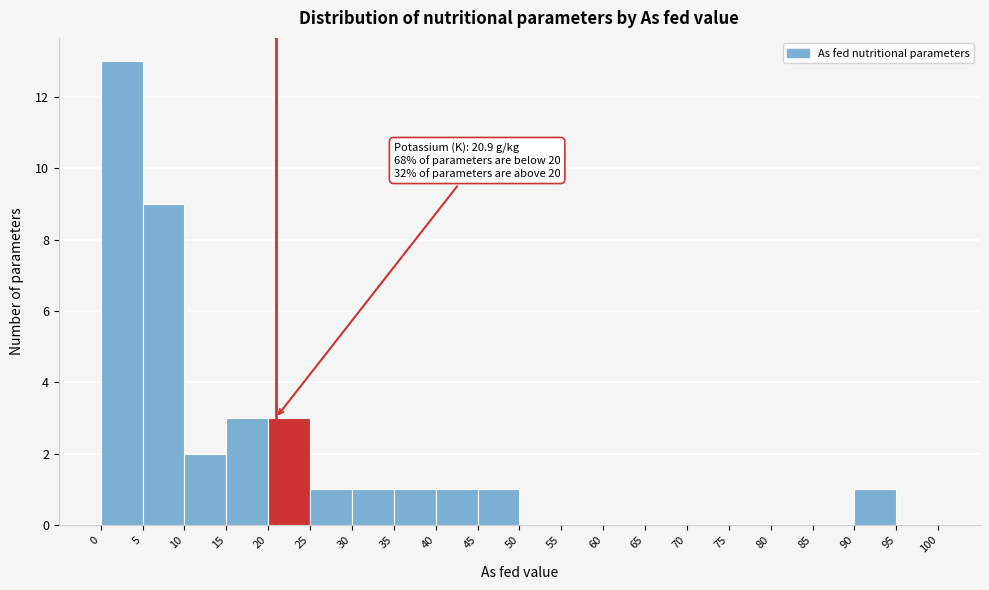

Which range on the x-axis has the tallest bar?

0 to 5